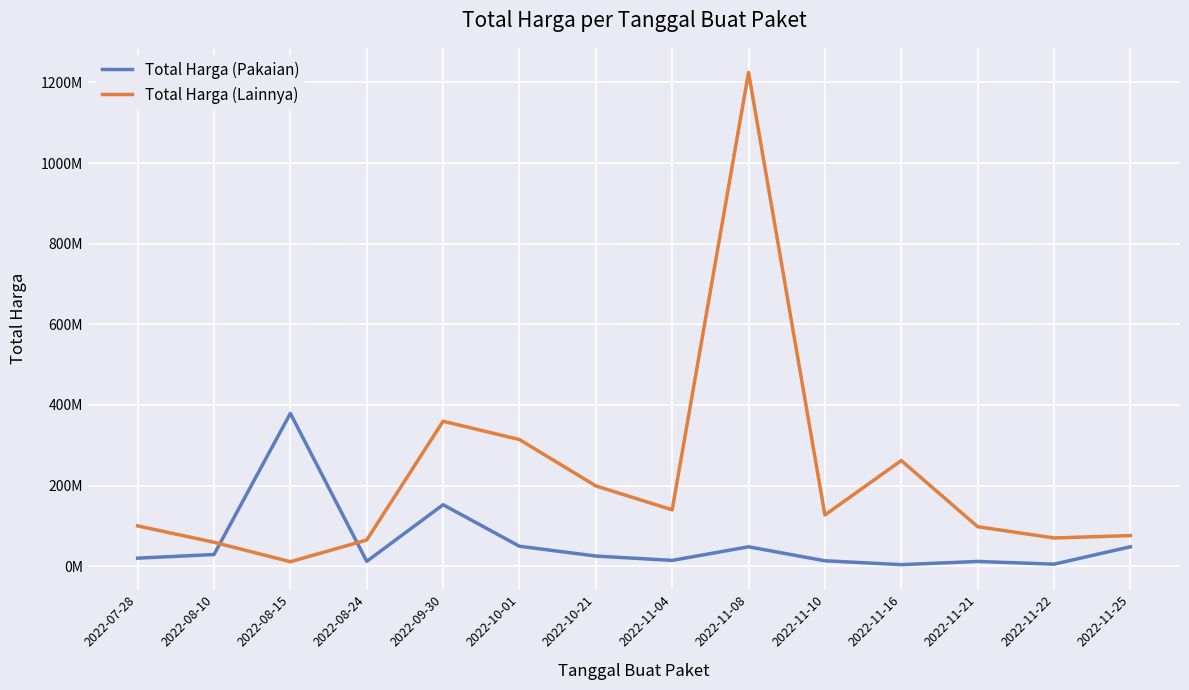

True or false: Total Harga (Pakaian) has a value of 264744788 at 2022-09-30.

False